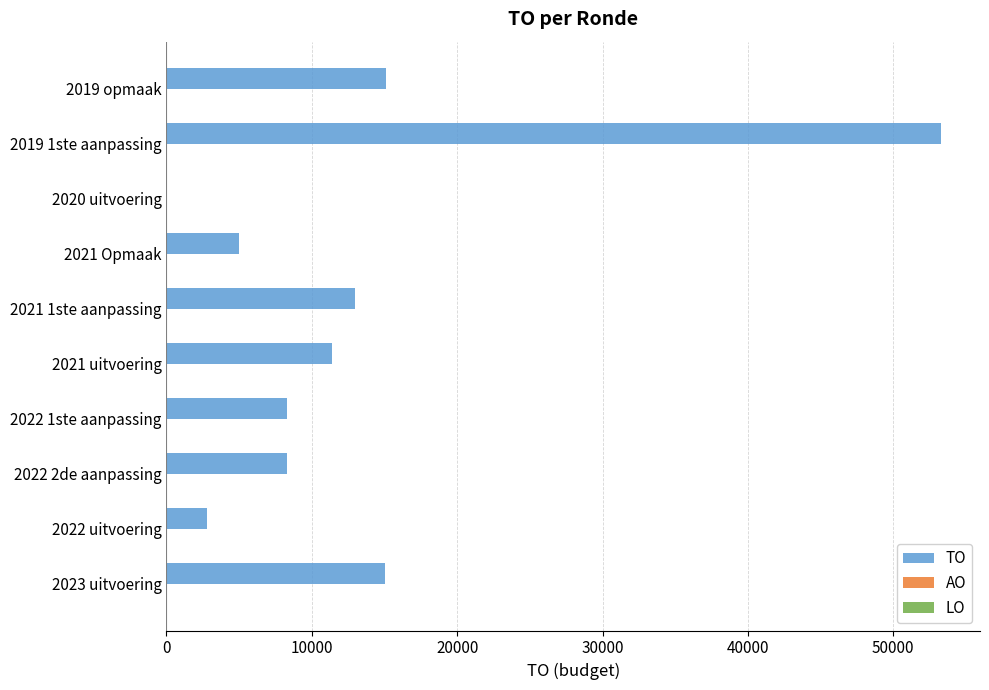

Which has a higher value, 2022 1ste aanpassing or 2021 uitvoering?

2021 uitvoering